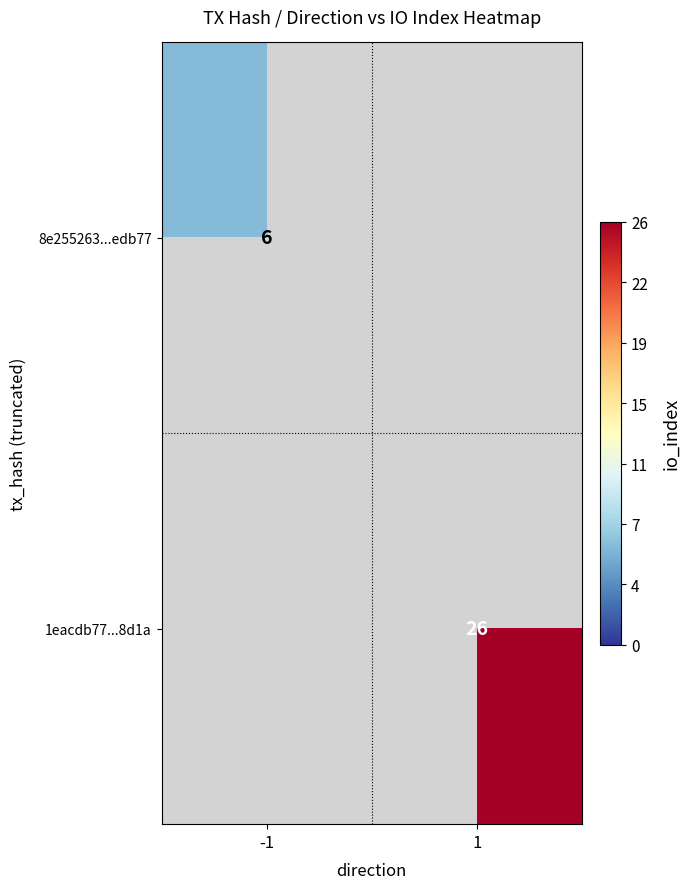

The 1eacdb77...8d1a series shows 26 at 1. True or false?

True